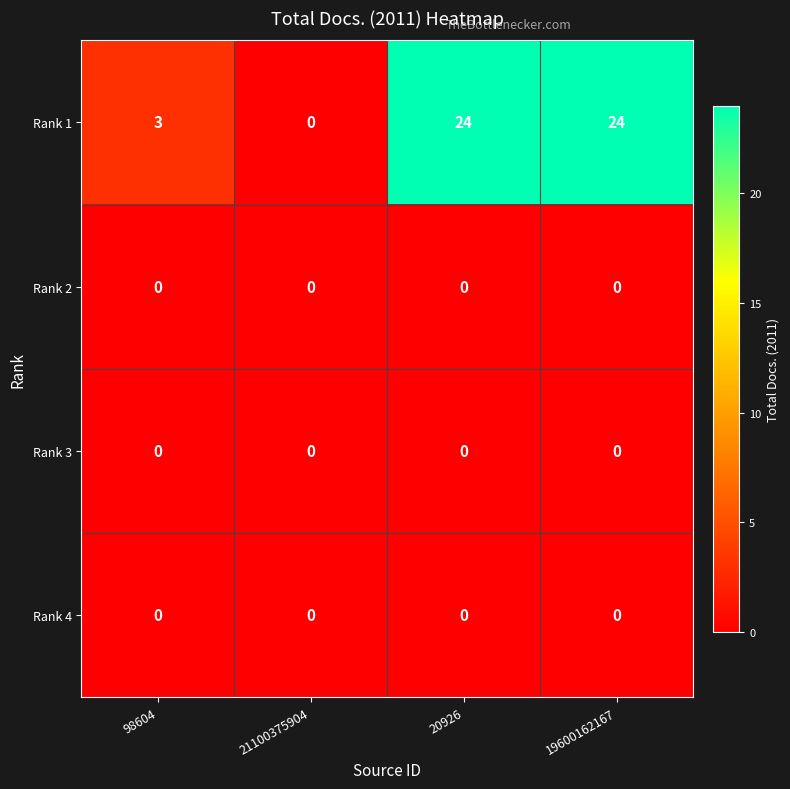

What is the total value across all series at 19600162167?

24